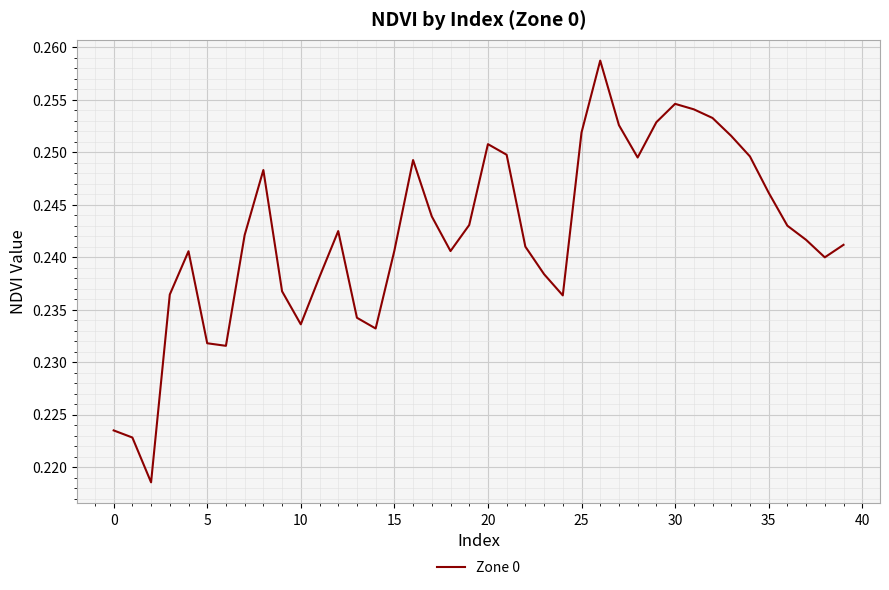

Which category has the highest value across all series?

26